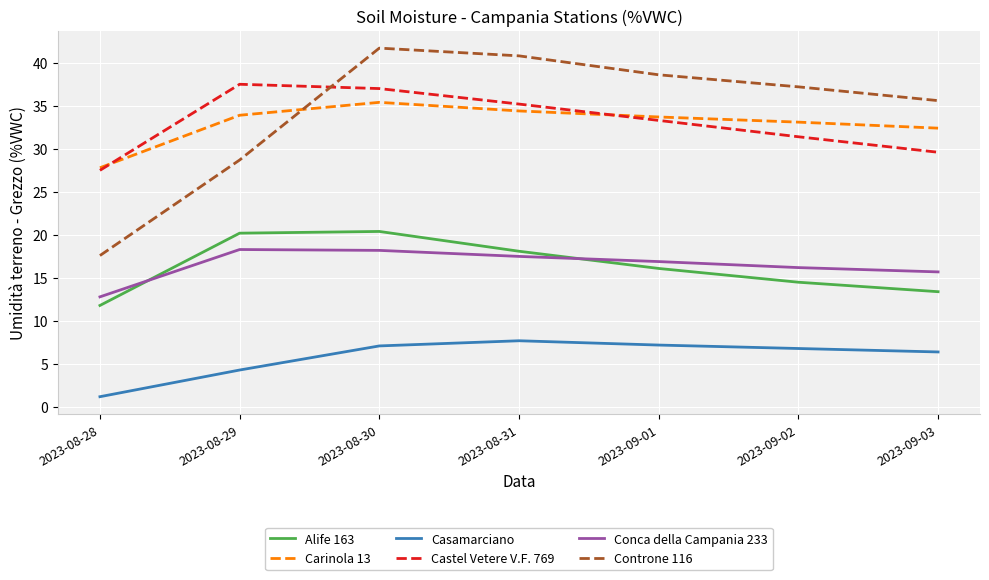

At which label does Castel Vetere V.F. 769 first exceed 33?

2023-08-29